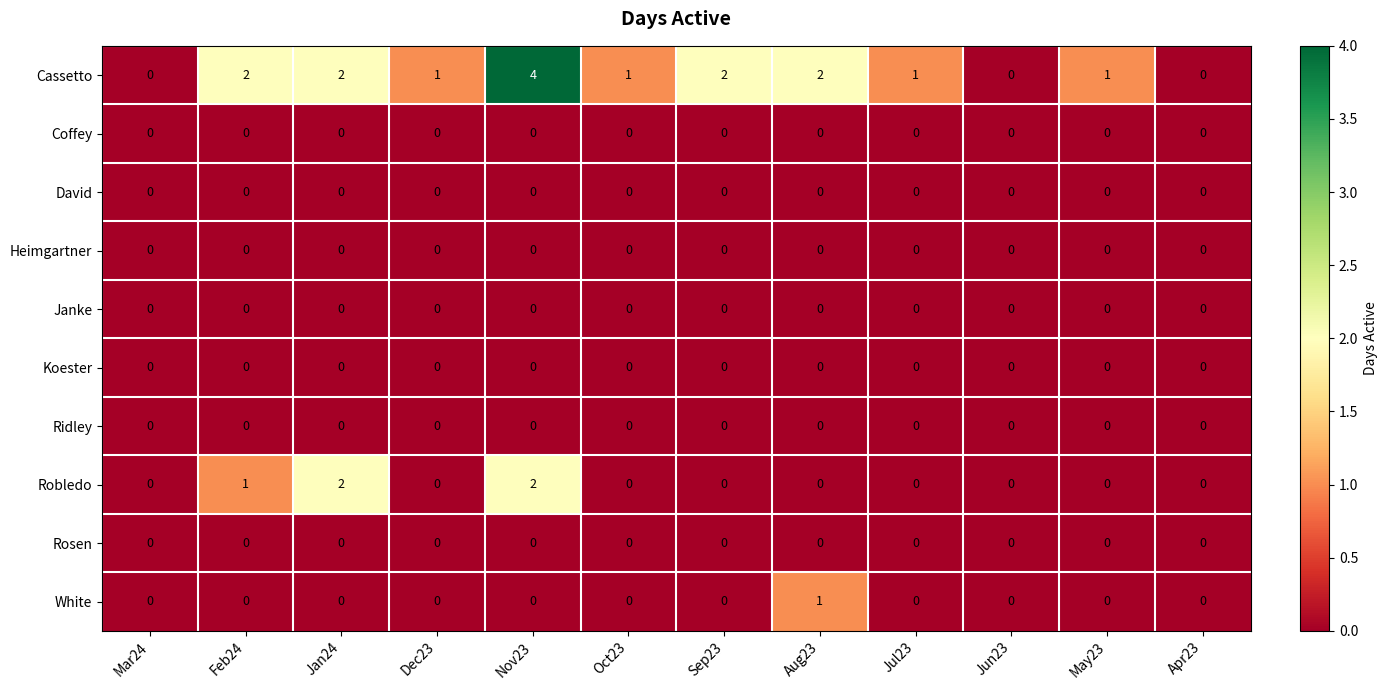

At which category is the sum across all series the highest?

Nov23